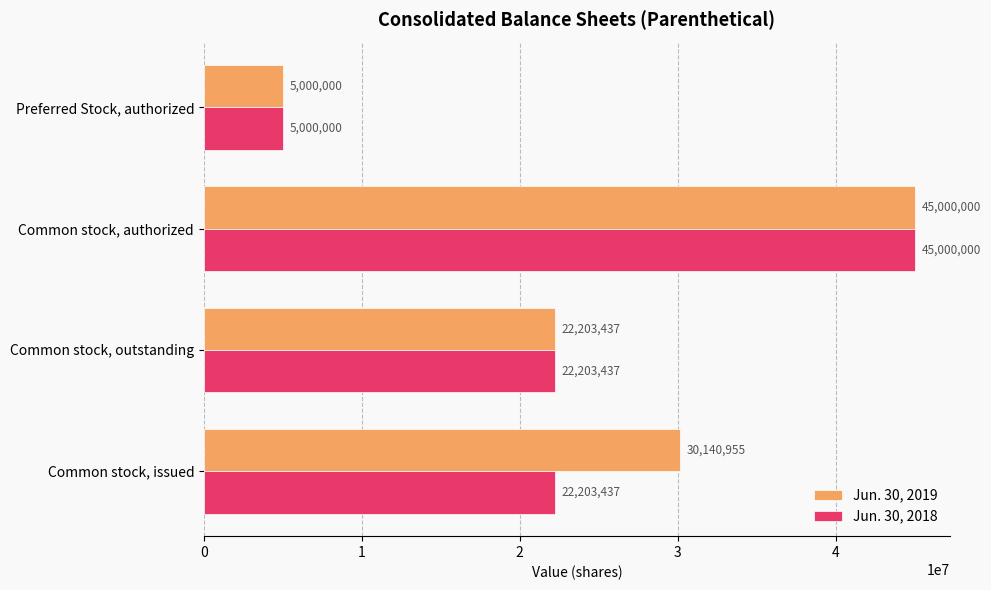

Which series has the largest total across all categories?

Jun. 30, 2019